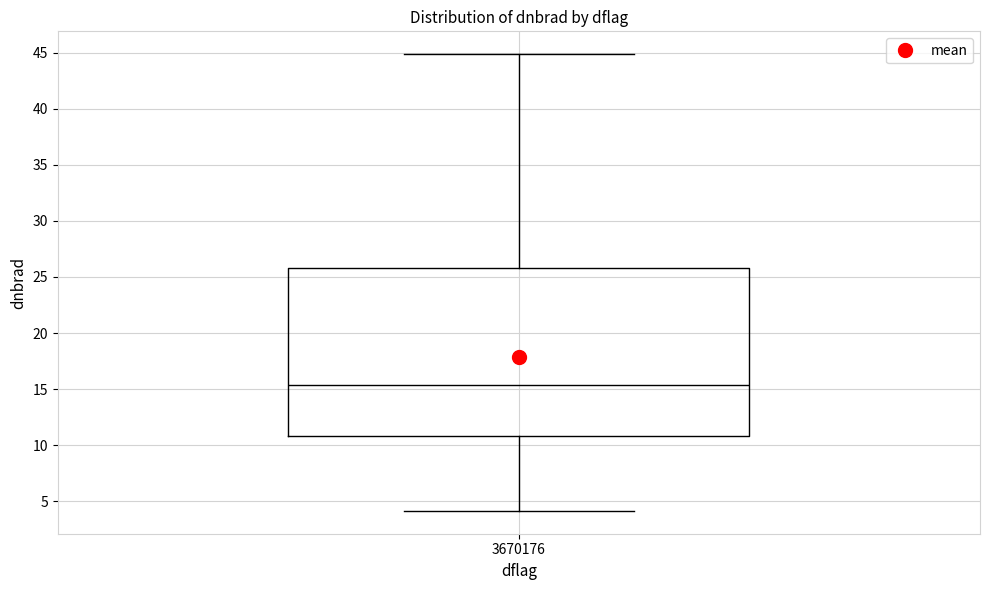

Read this box plot against the y-axis: the position of the median line, the range covered by the box, and the ends of both whiskers. The values are not printed on the chart, so give them approximately, as read against the axis.

median 15.5, box 11.0 to 26.0, whiskers 4.0 to 45.0